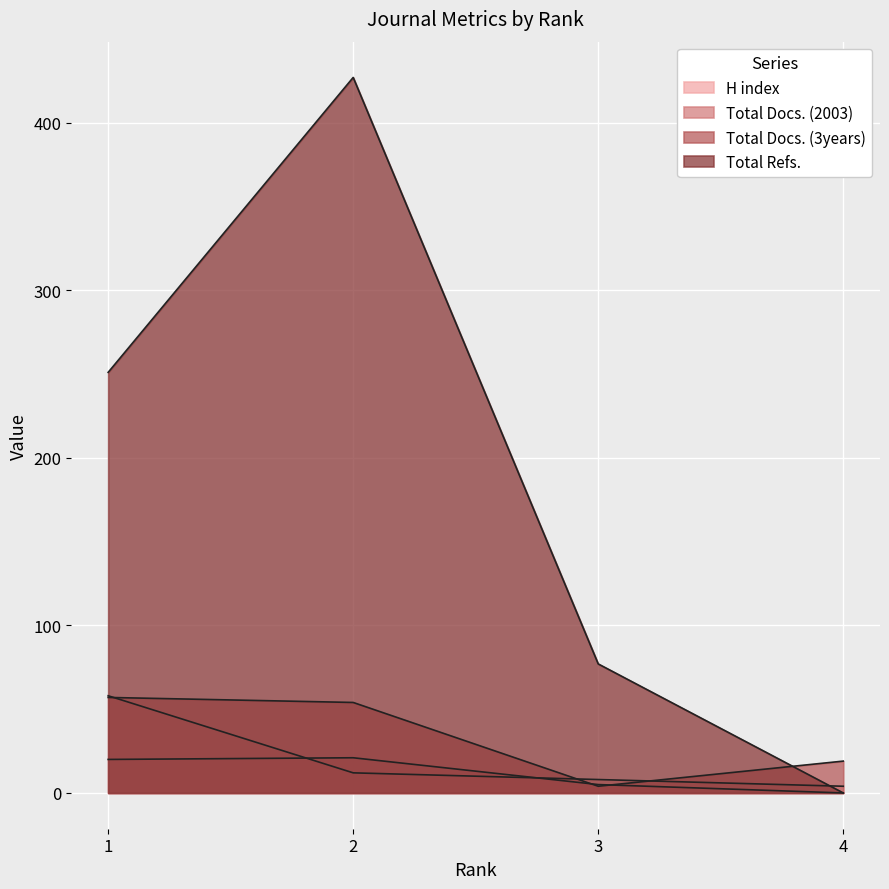

What is the lowest value of the H index series?

4